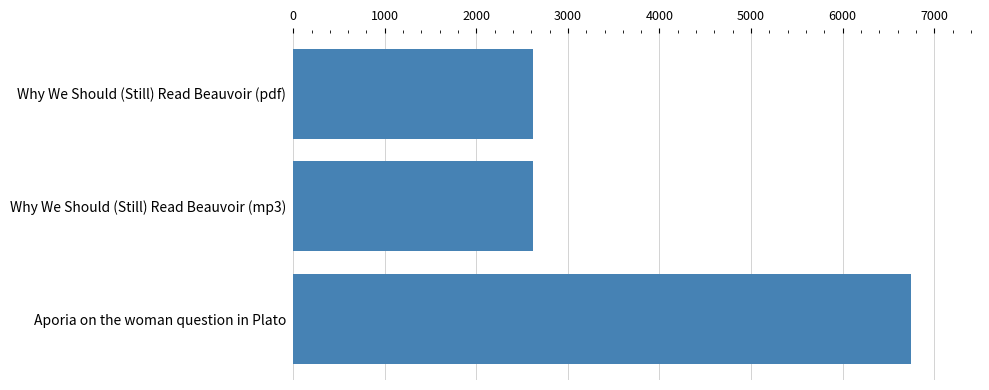

What is the smallest value displayed?

2617